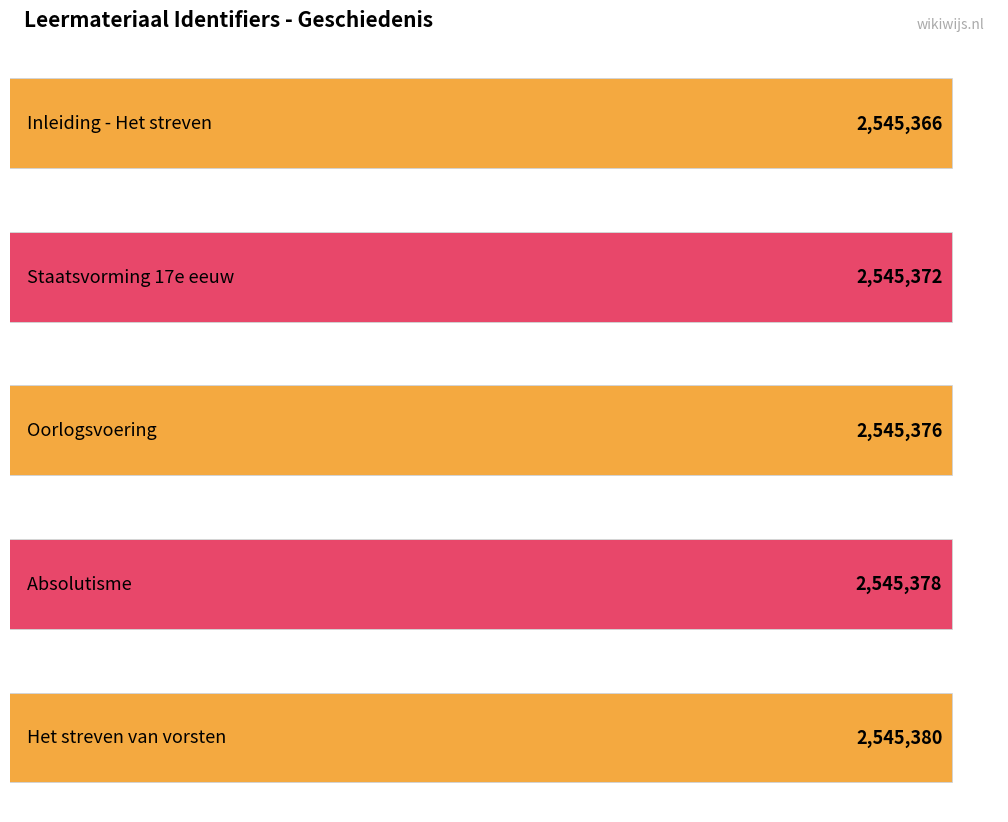

How many bars are there in total?

5